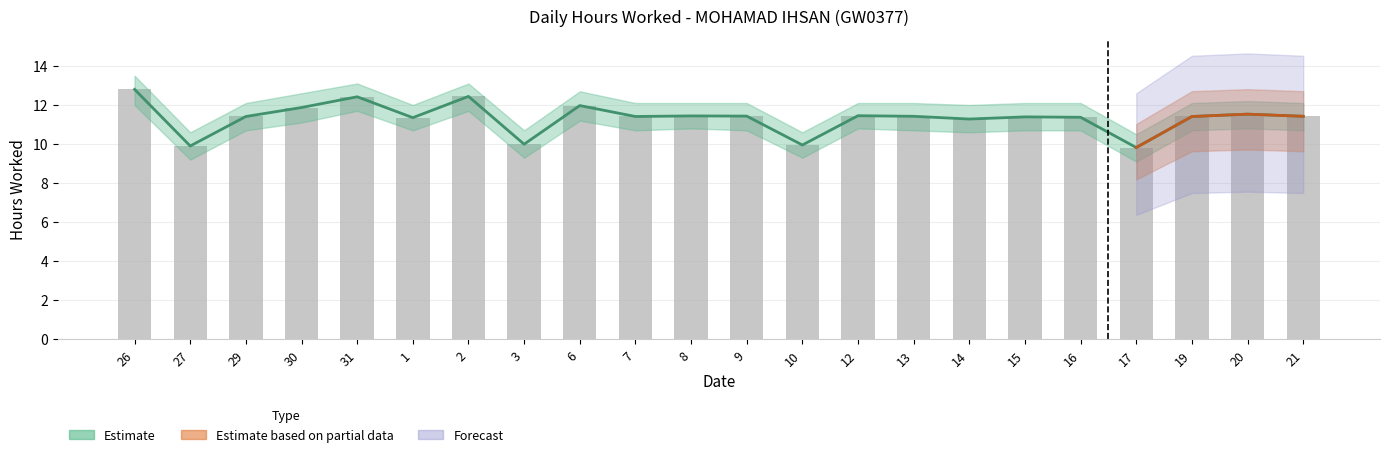

At how many categories does at least one series exceed 12?

3